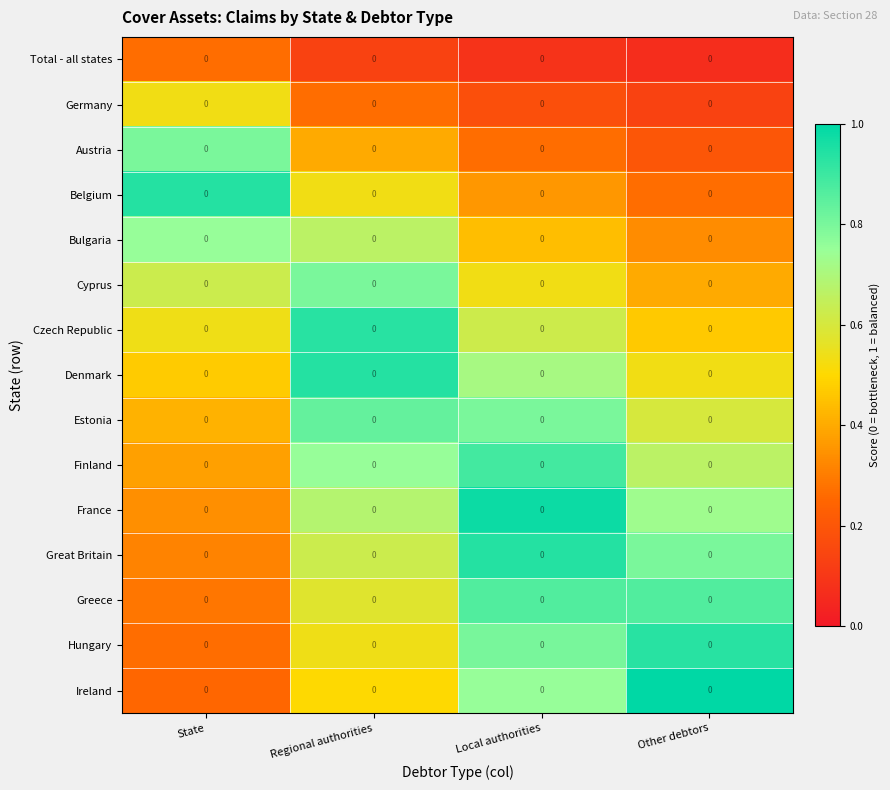

Where is Cyprus nearest to the value 0?

Other debtors